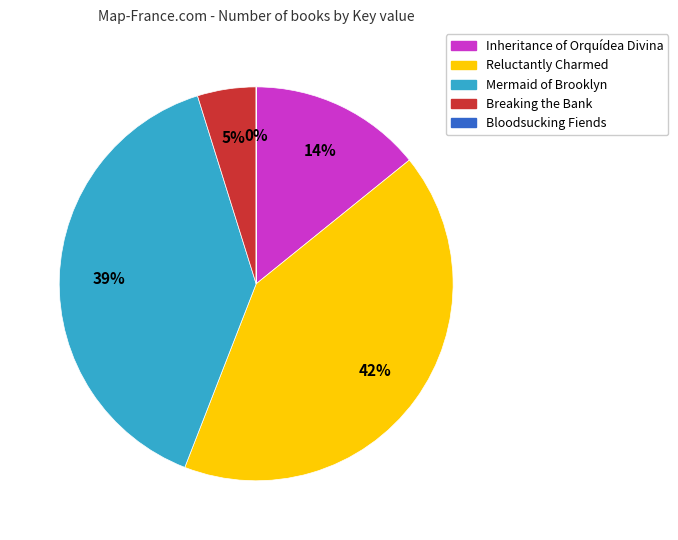

Which category has the biggest portion of the pie?

Reluctantly Charmed